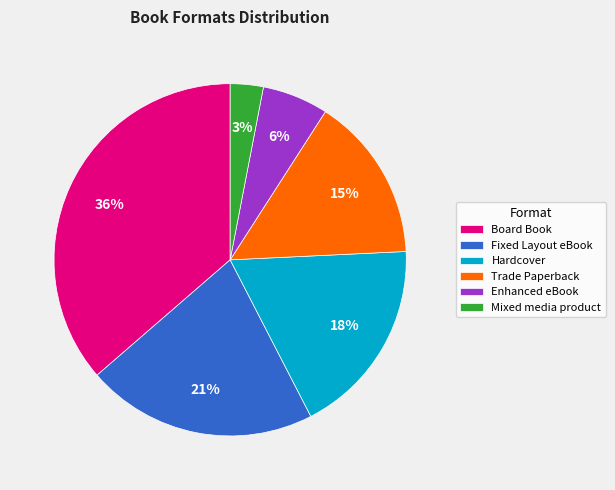

Does any single category account for the majority?

No